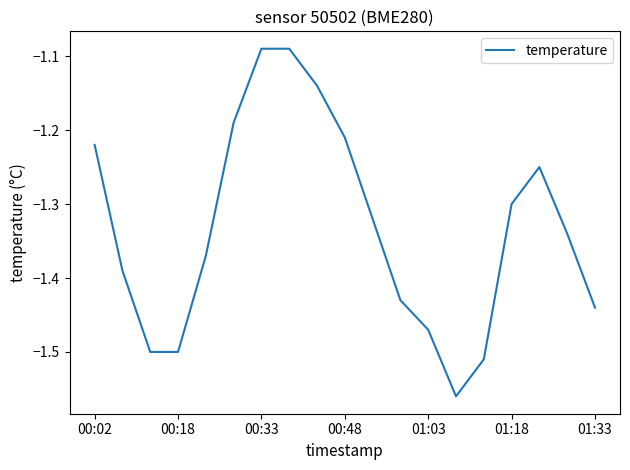

What is the difference between the maximum and minimum values?

0.5